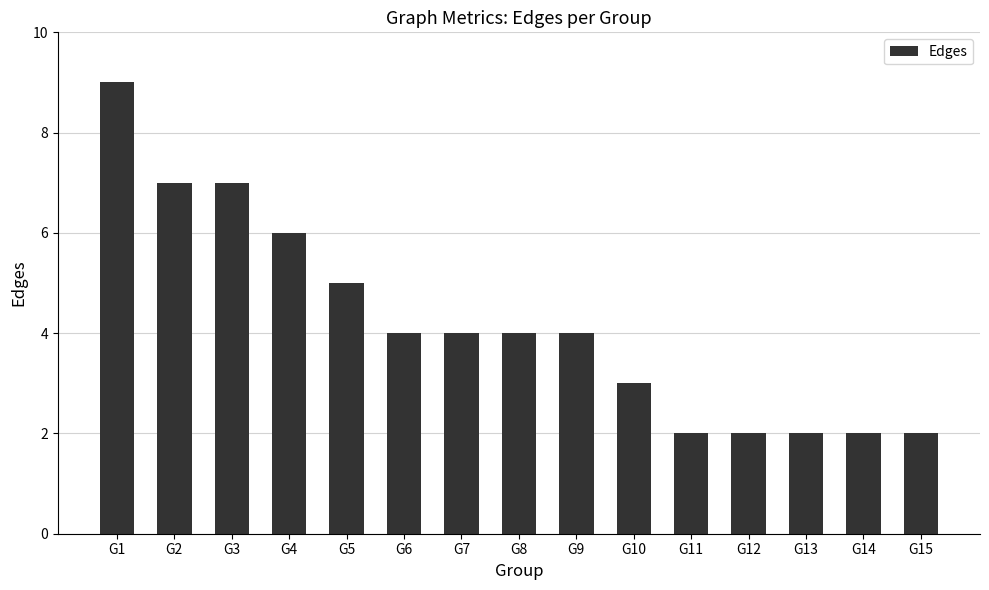

What is the value of the 15th bar from the left?

2